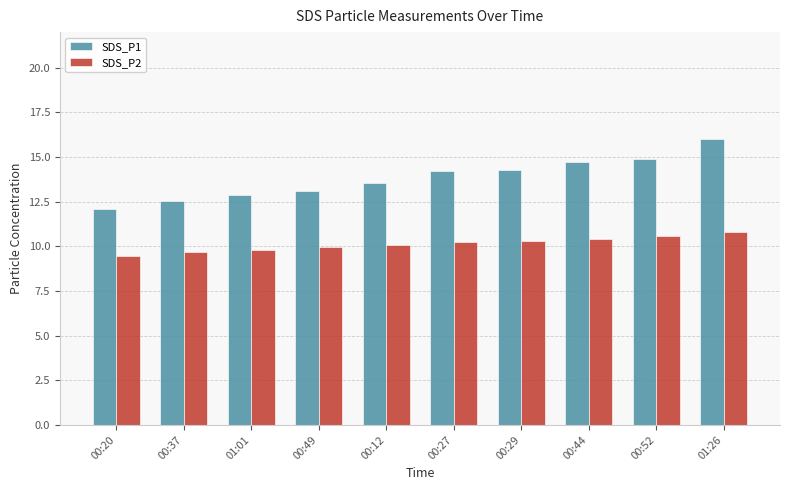

Which series has the widest spread of values?

SDS_P1